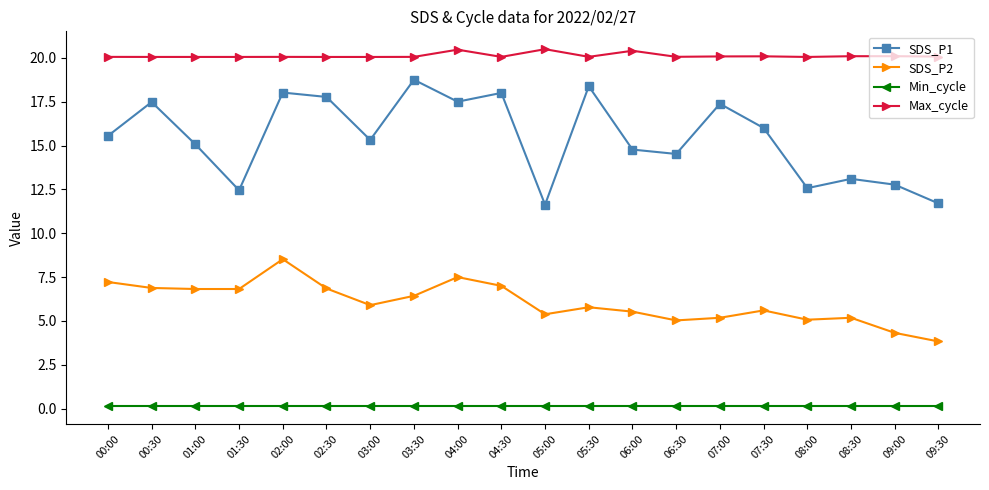

At 07:00, list the series in order from largest to smallest.

Max_cycle, SDS_P1, SDS_P2, Min_cycle